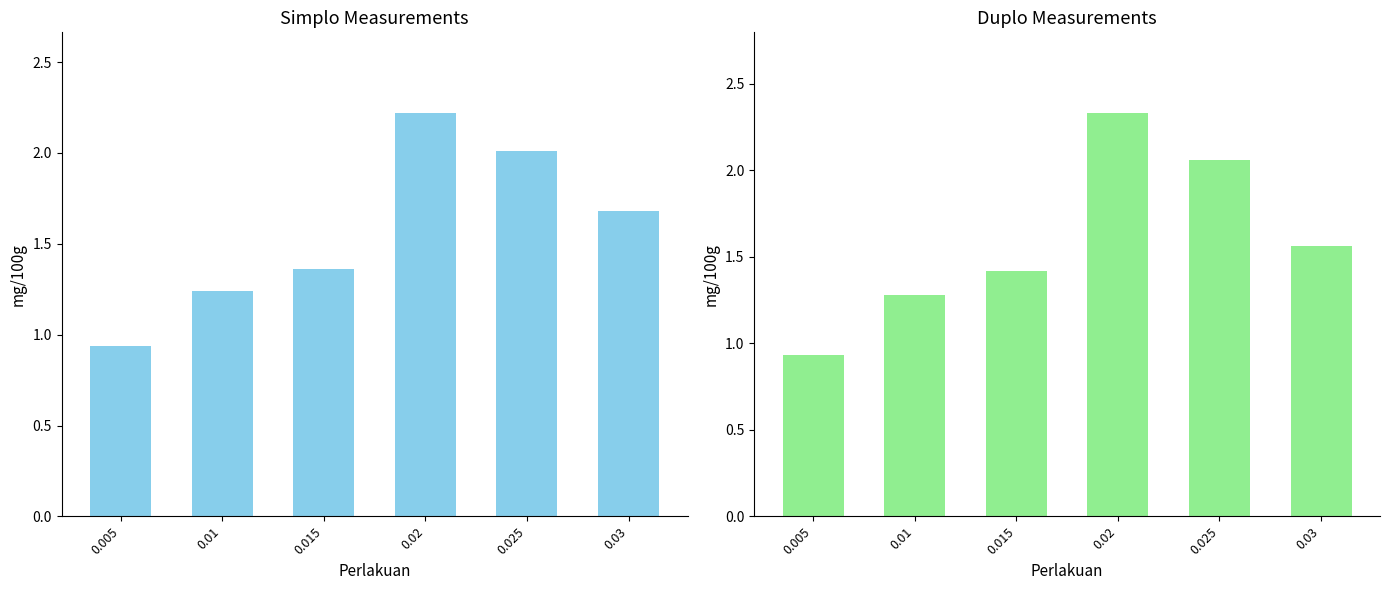

What is the difference between the Simplo (mg/100g) values at 0.02 and 0.01?

1.0